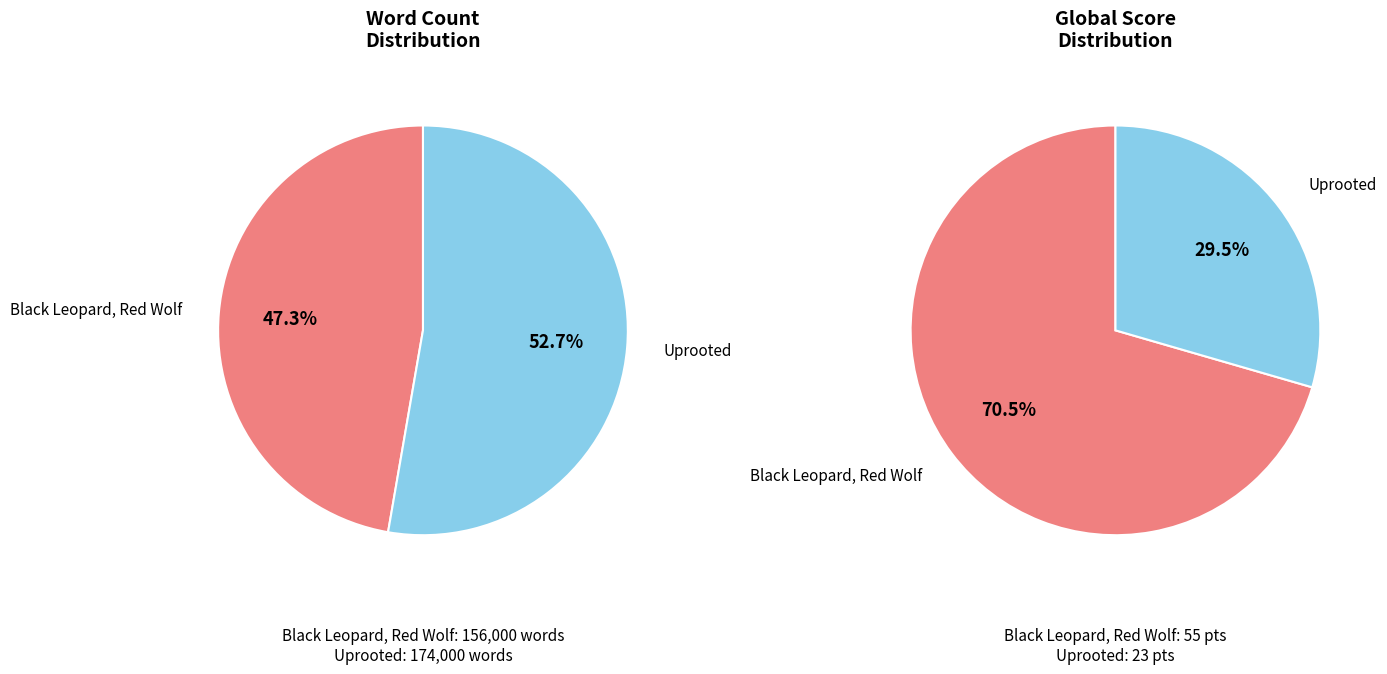

Which category accounts for the majority?

Uprooted